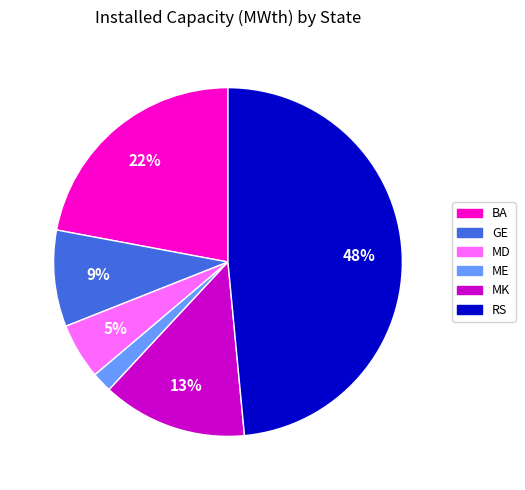

Count the number of slices in the pie.

6